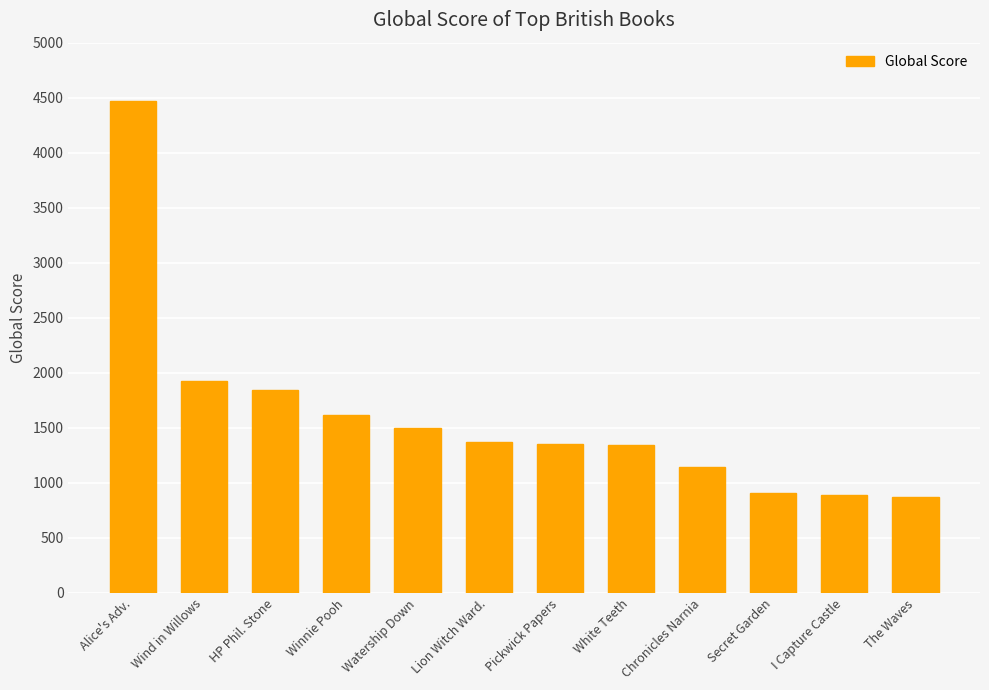

True or false: the data shows 1147 at Chronicles Narnia.

True